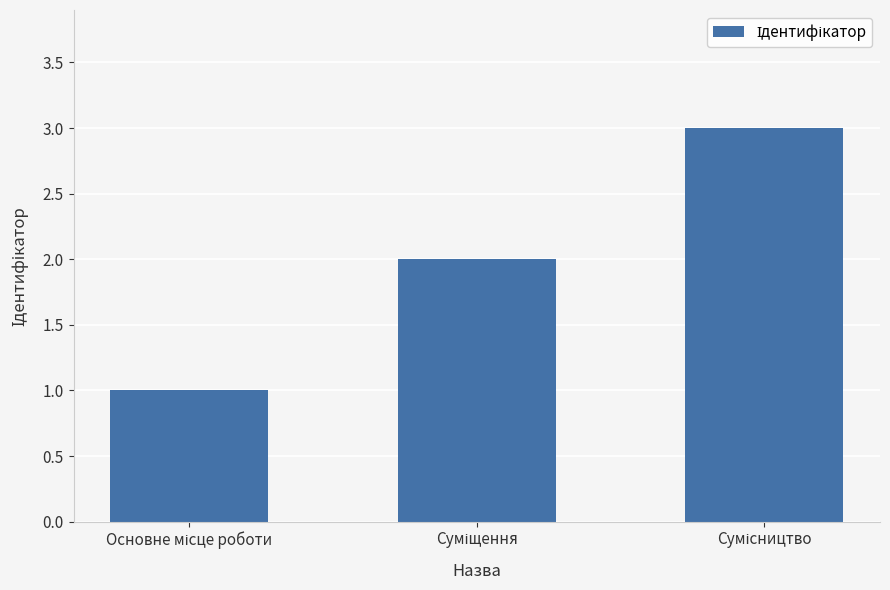

What is the sum of all values?

6